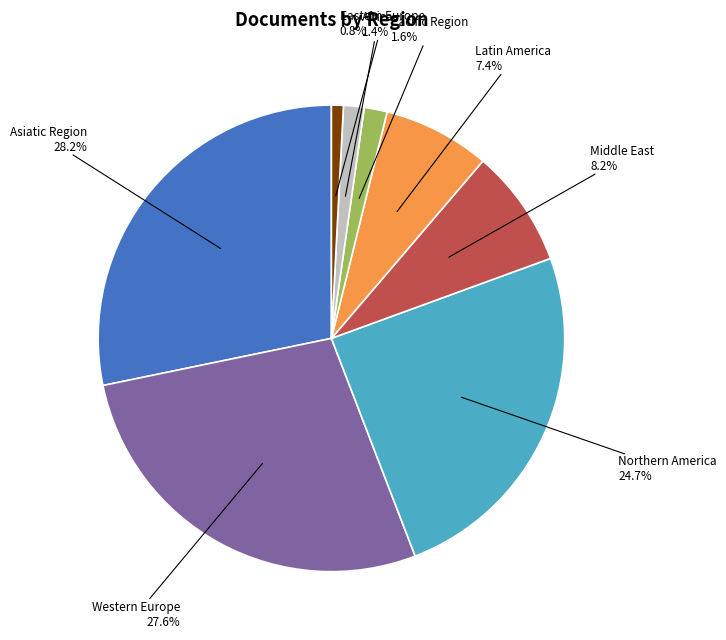

Does any single category account for the majority?

No